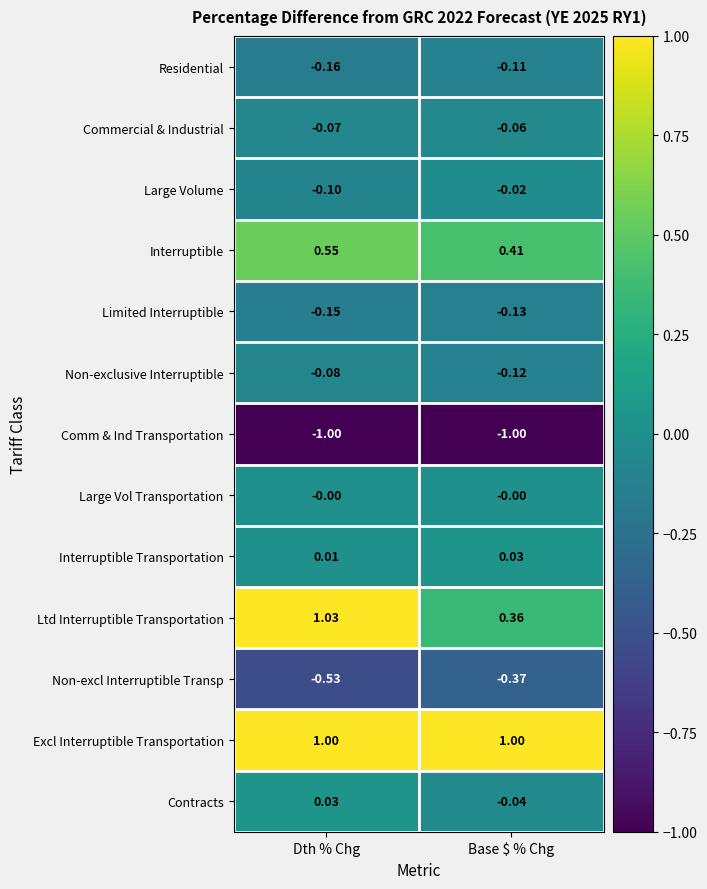

List the labels in order of Residential value, smallest first.

Dth % Chg, Base $ % Chg